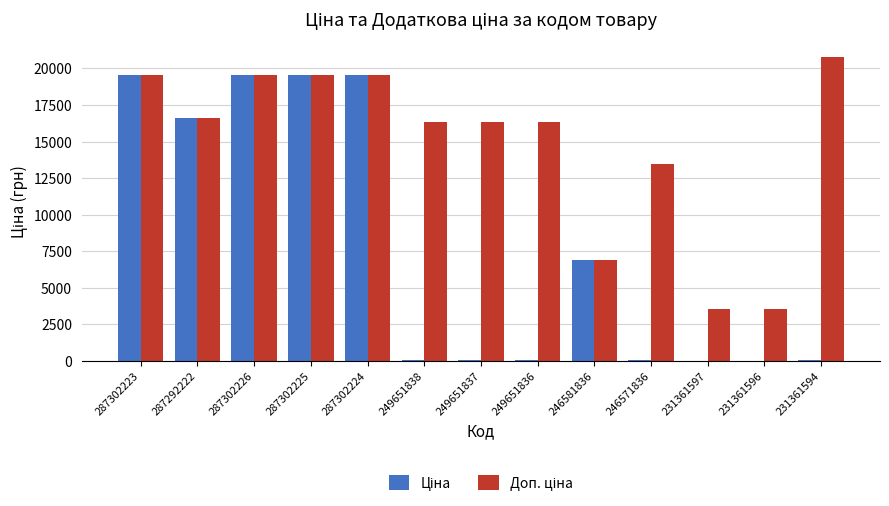

What is the greatest value displayed?

20760.8